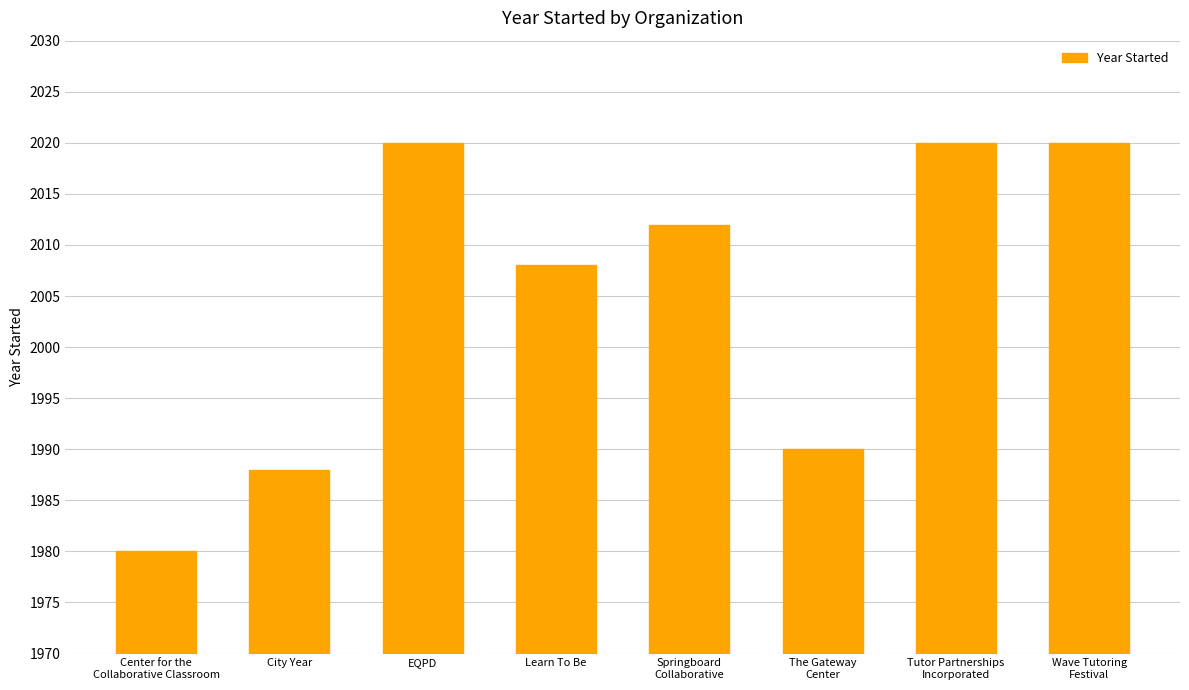

What position from the right is Wave Tutoring
Festival?

1